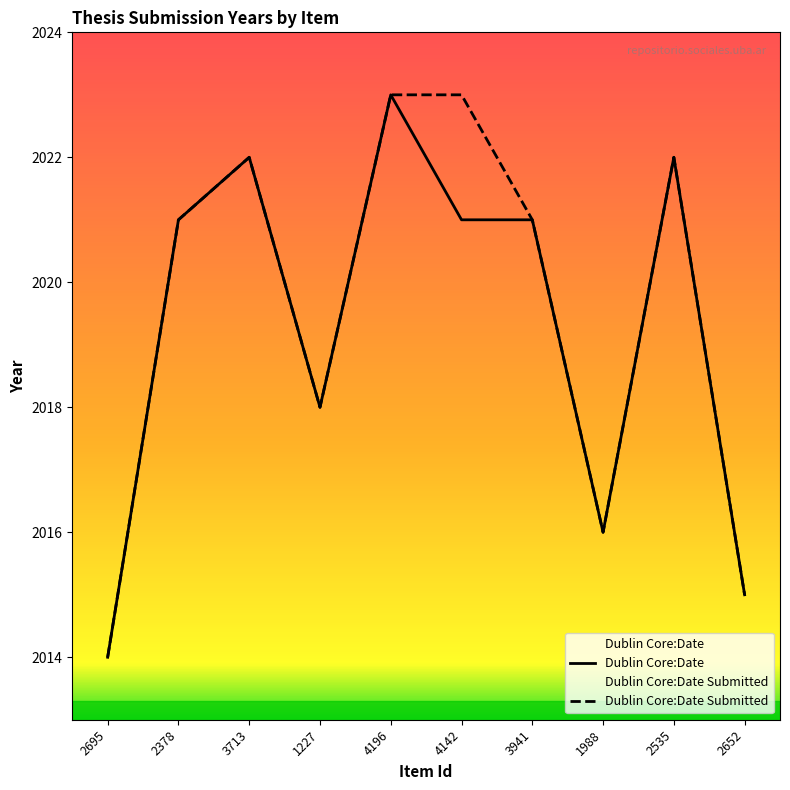

True or false: Dublin Core:Date and Dublin Core:Date Submitted intersect in this chart.

False